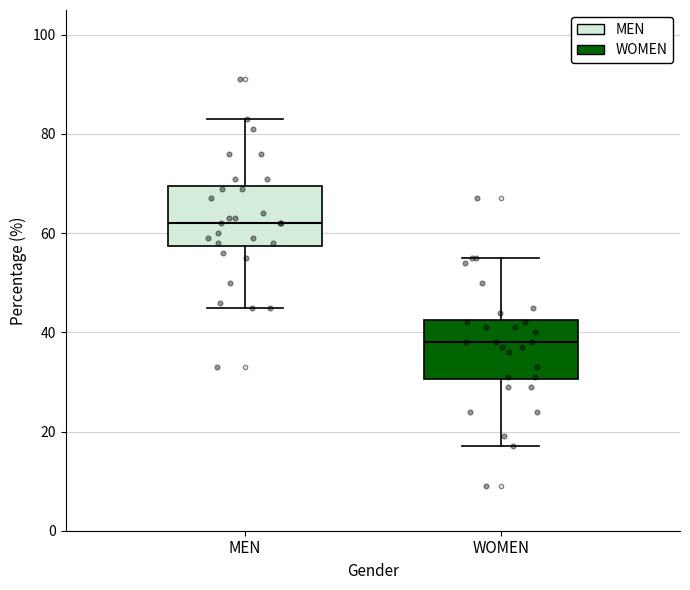

Reading left to right, read every box against the y-axis: the position of its median line, the range the box covers, and the ends of its whiskers. The values are not printed on the chart, so give them approximately, as read against the axis.

MEN: median 62, box 58 to 70, whiskers 46 to 84
WOMEN: median 38, box 30 to 42, whiskers 18 to 56